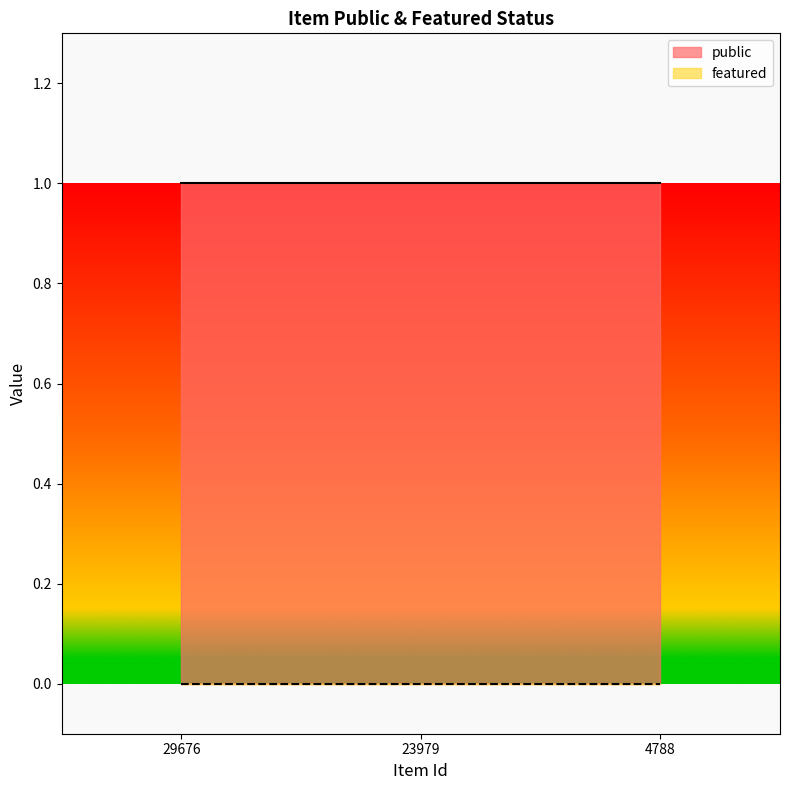

Where is featured nearest to the value 0?

29676